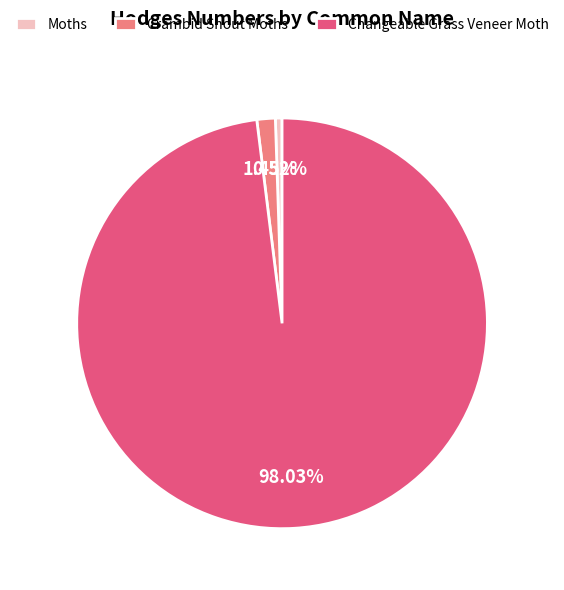

To the nearest percent, what percentage of the pie is Crambid Snout Moths?

1%